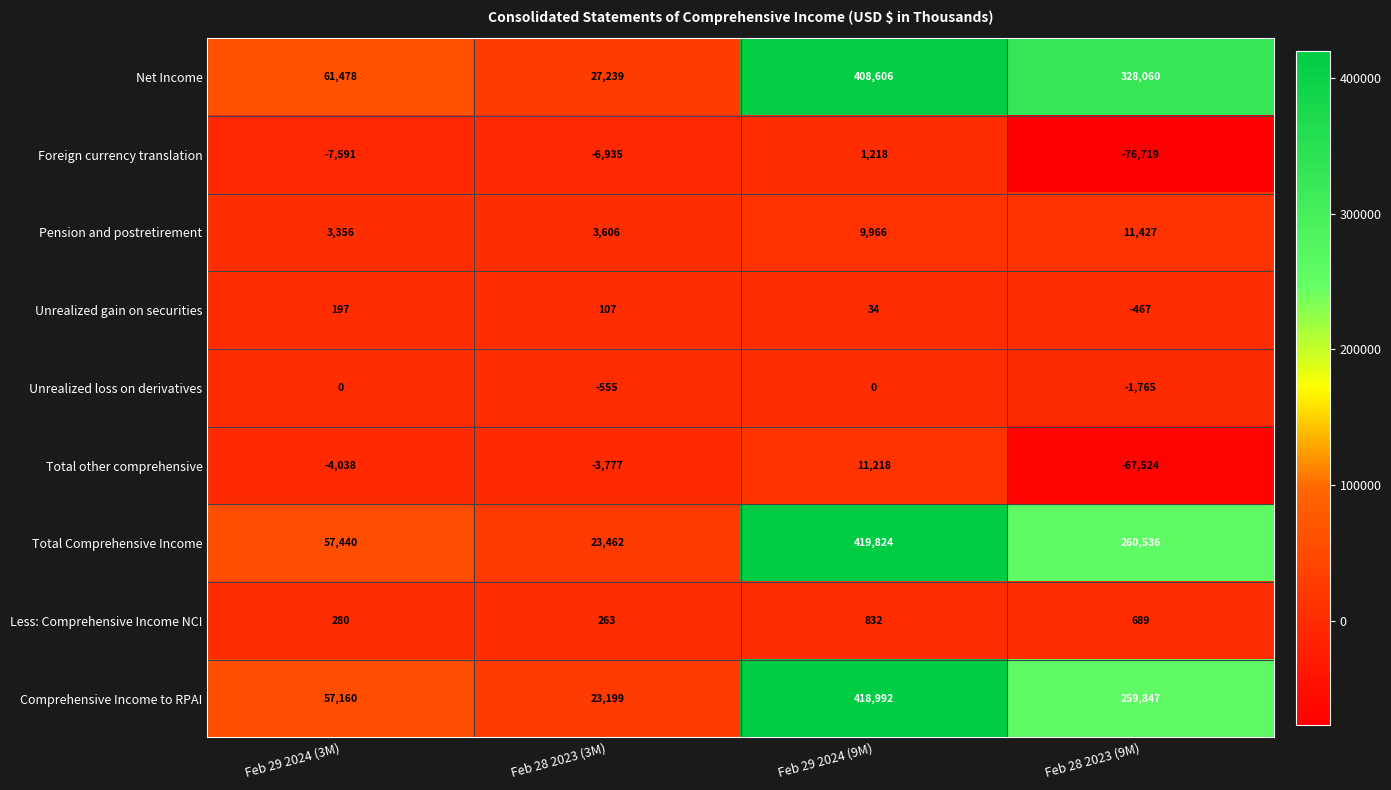

Rank the series by their maximum value, from highest to lowest.

Total Comprehensive Income, Comprehensive Income to RPAI, Net Income, Pension and postretirement, Total other comprehensive, Foreign currency translation, Less: Comprehensive Income NCI, Unrealized gain on securities, Unrealized loss on derivatives